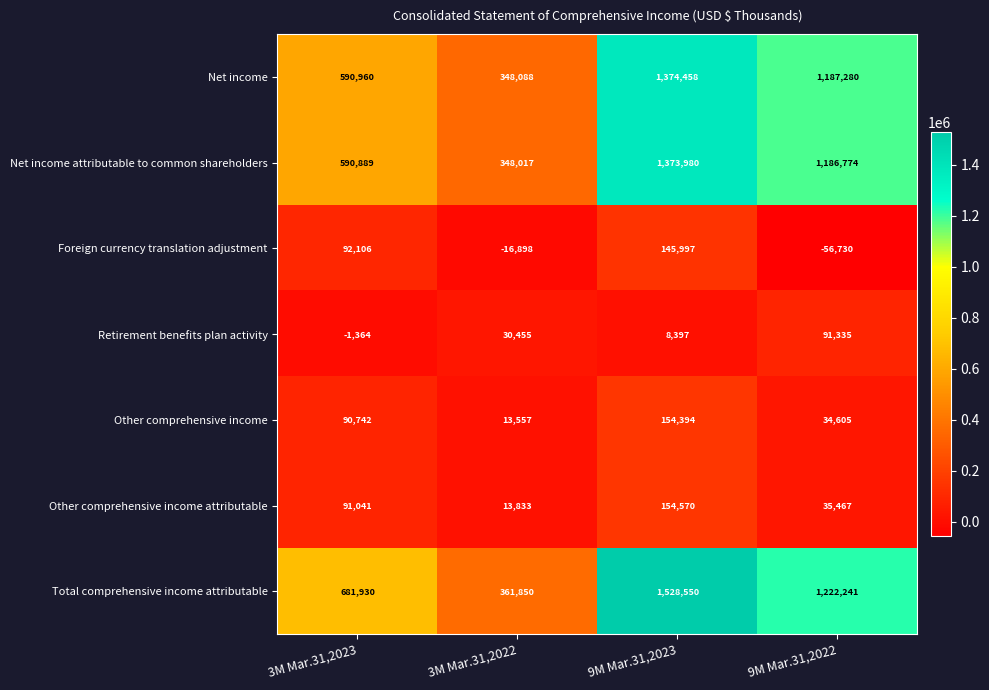

Which series changed the most between 3M Mar.31,2023 and 9M Mar.31,2023?

Total comprehensive income attributable